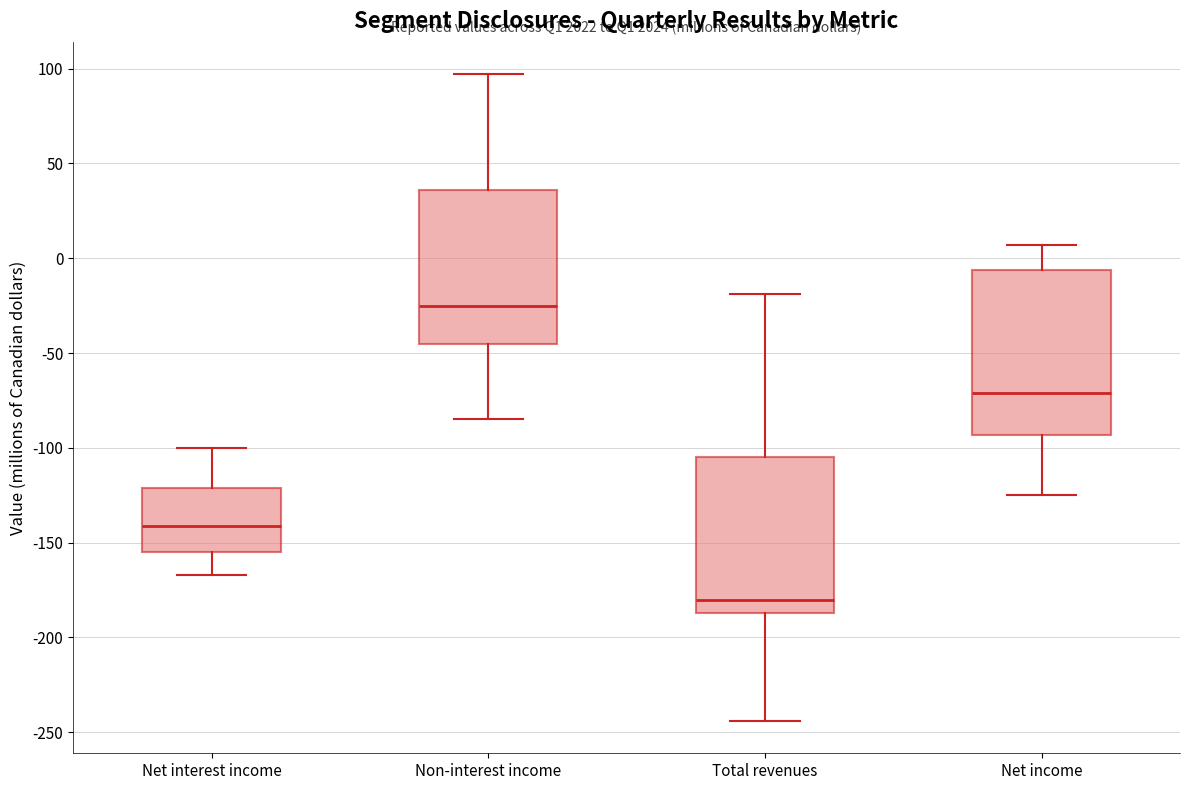

Reading left to right, read every box against the y-axis: the position of its median line, the range the box covers, and the ends of its whiskers. The values are not printed on the chart, so give them approximately, as read against the axis.

Net interest income: median -140, box -155 to -120, whiskers -165 to -100
Non-interest income: median -25, box -45 to 35, whiskers -85 to 95
Total revenues: median -180, box -185 to -105, whiskers -245 to -20
Net income: median -70, box -95 to -5, whiskers -125 to 5